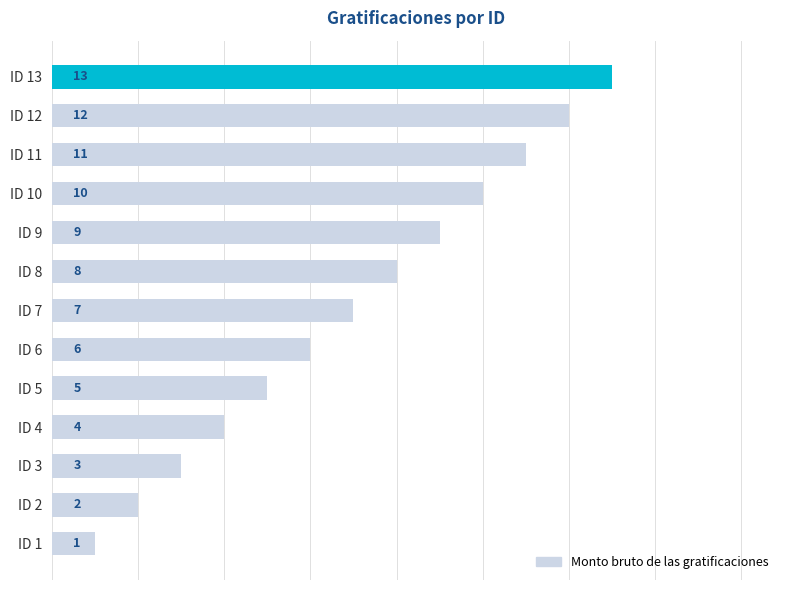

What is the difference between the second highest and second lowest values?

10